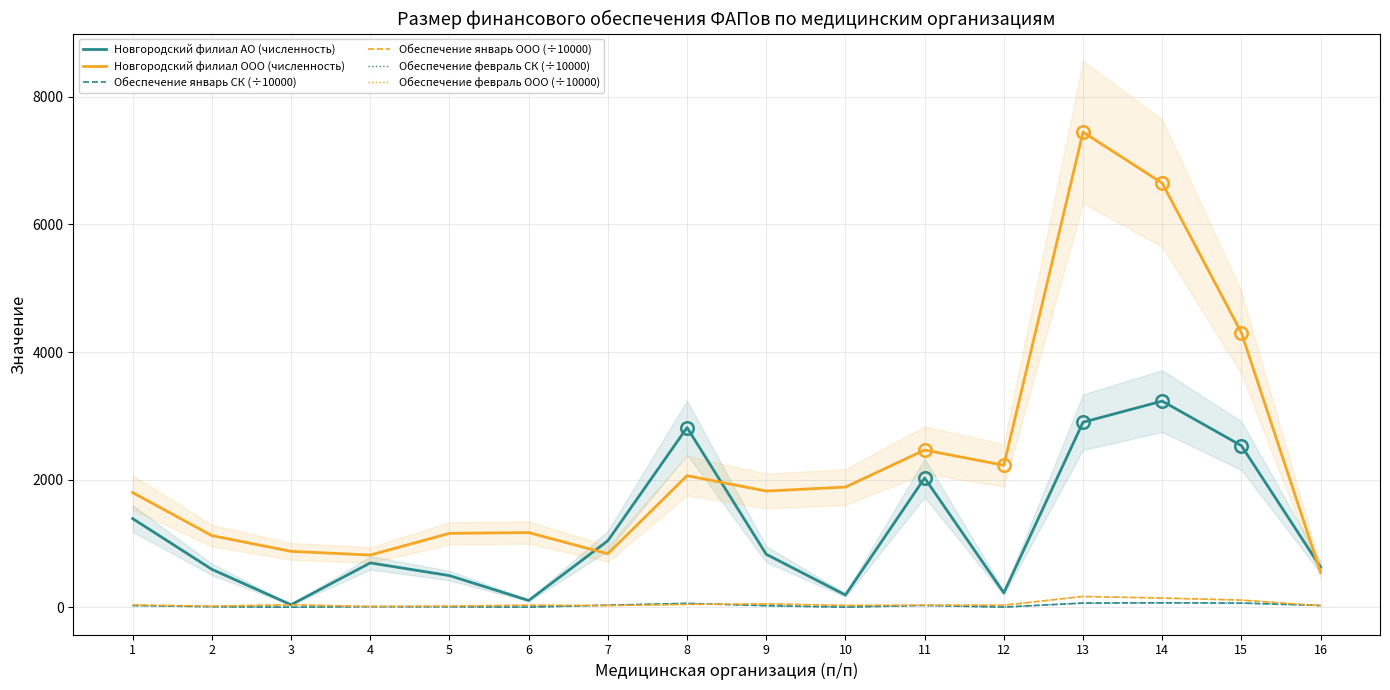

What value does the Обеспечение февраль СК (÷10000) series have at 14?

70.2